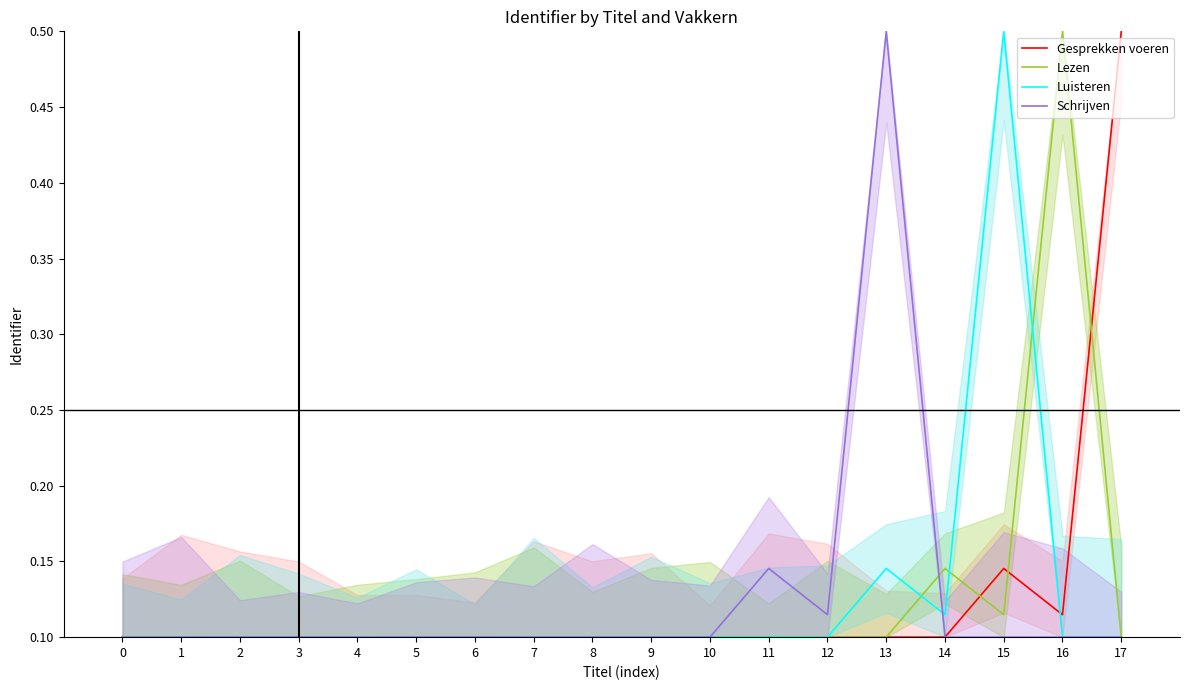

Count the Gesprekken voeren values in the range 0 to 1.

18